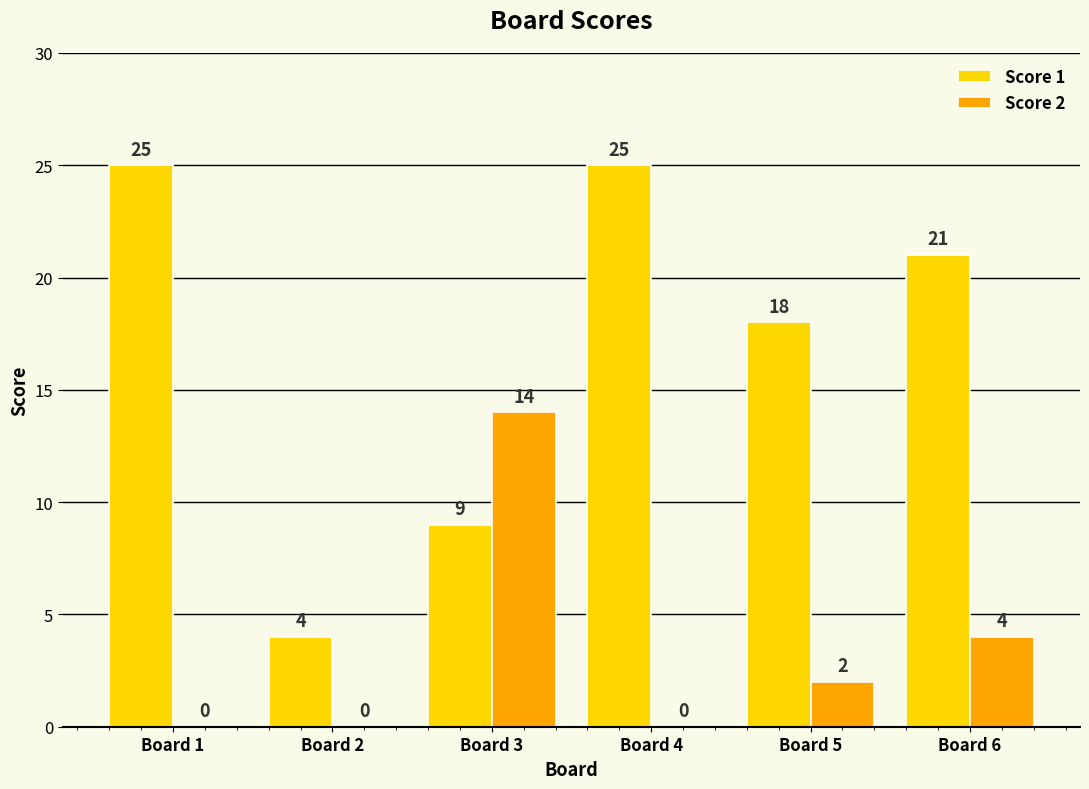

Which series changed the most between Board 2 and Board 5?

Score 1